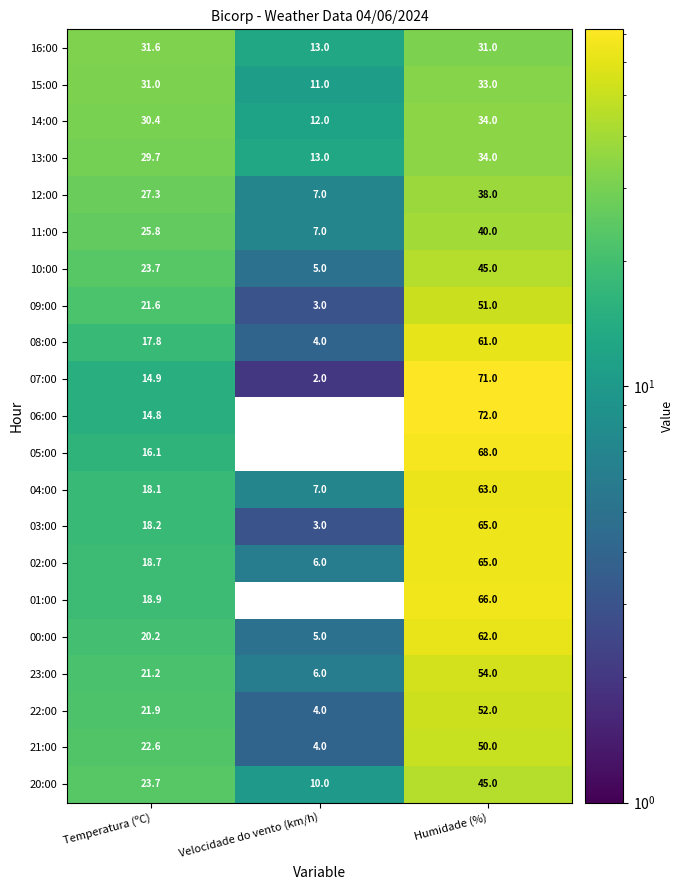

The value of 14:00 at Velocidade do vento (km/h) is 20.8. True or false?

False